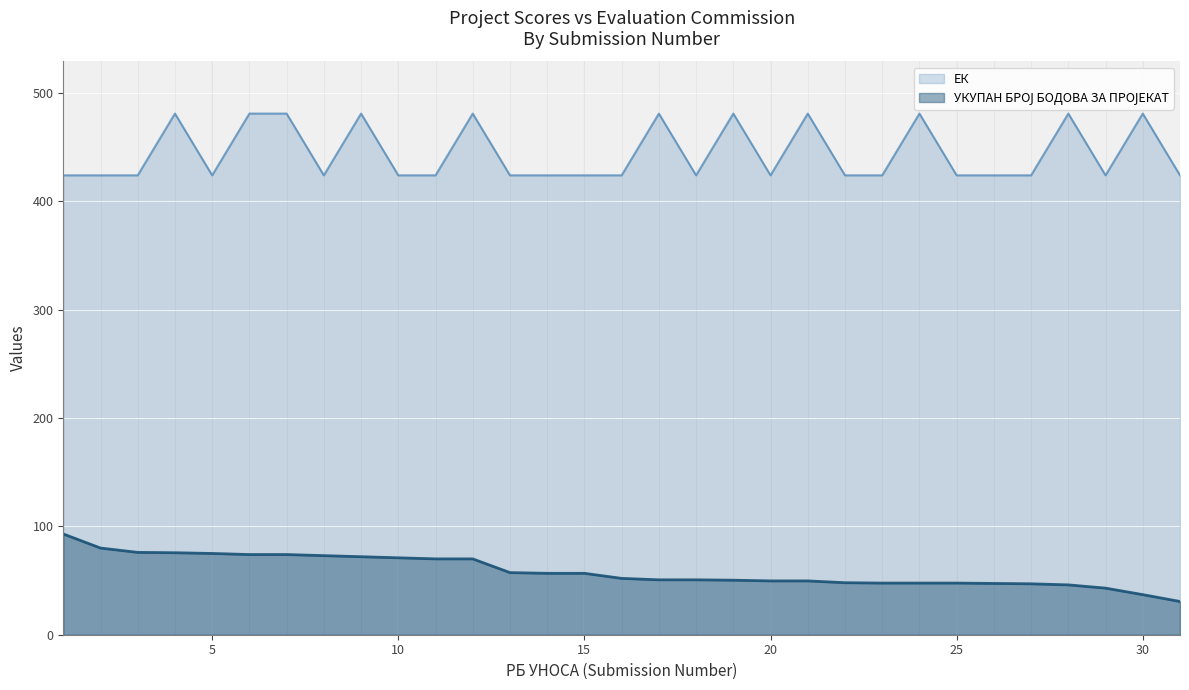

True or false: УКУПАН БРОЈ БОДОВА ЗА ПРОЈЕКАТ has more than 0 points higher than both neighbors.

False